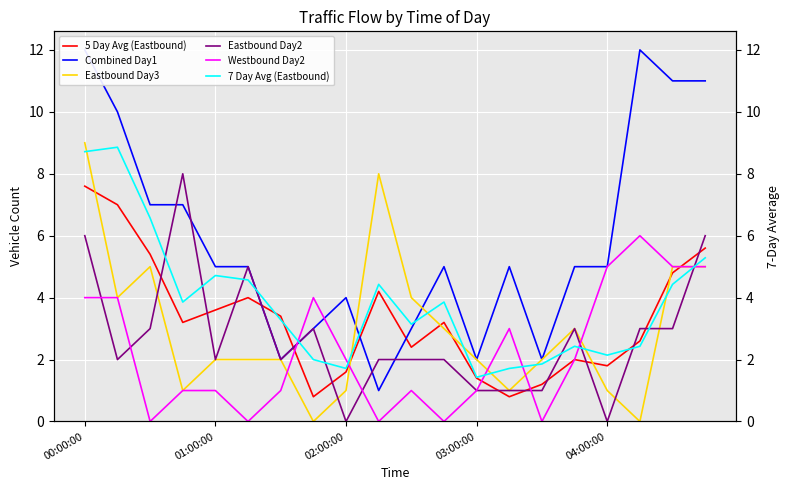

Which has a higher value, 7 or 10?

10